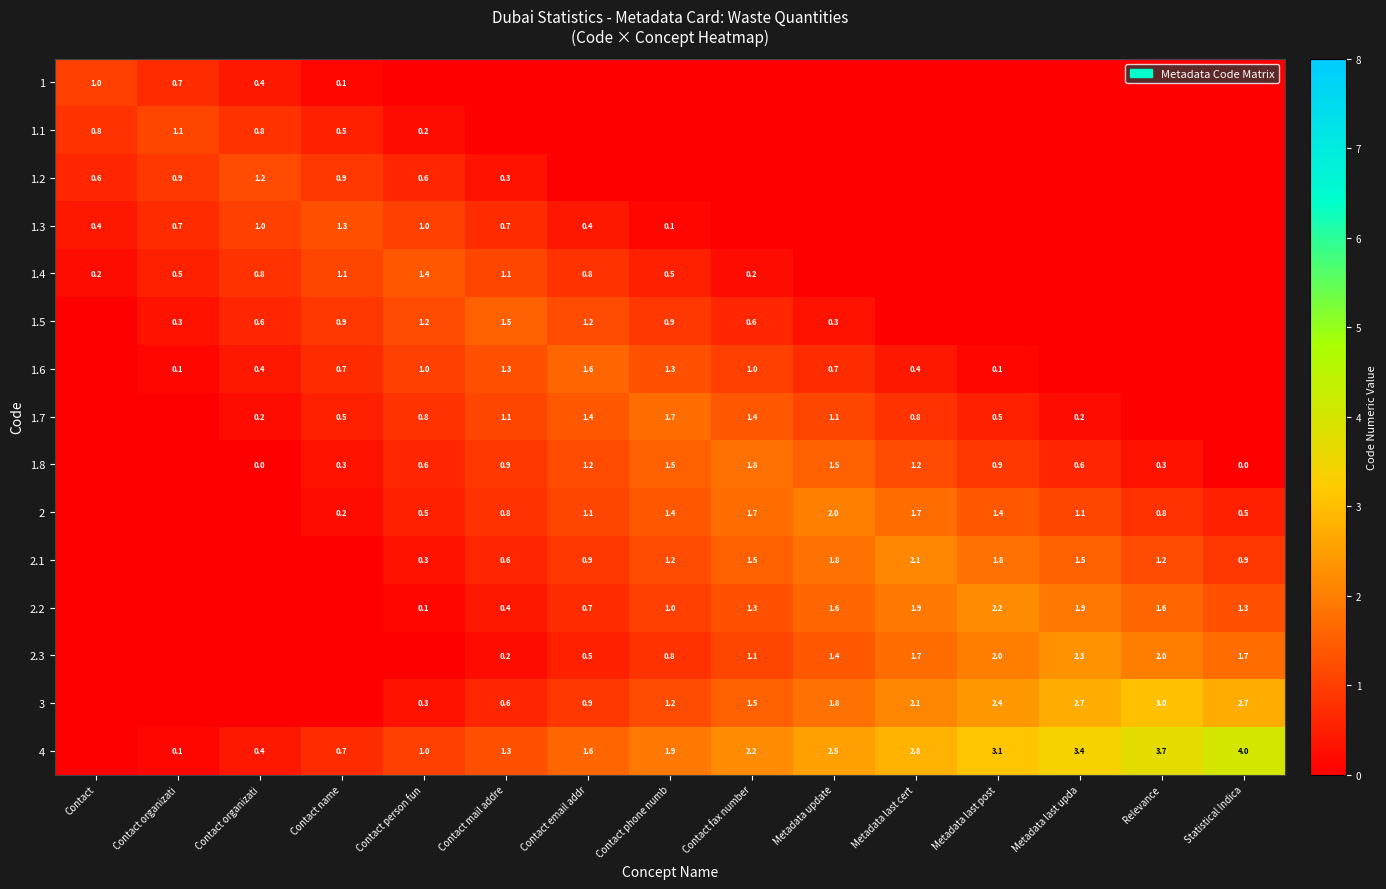

What is the sum of the 3 values at Metadata update and Contact name?

1.8